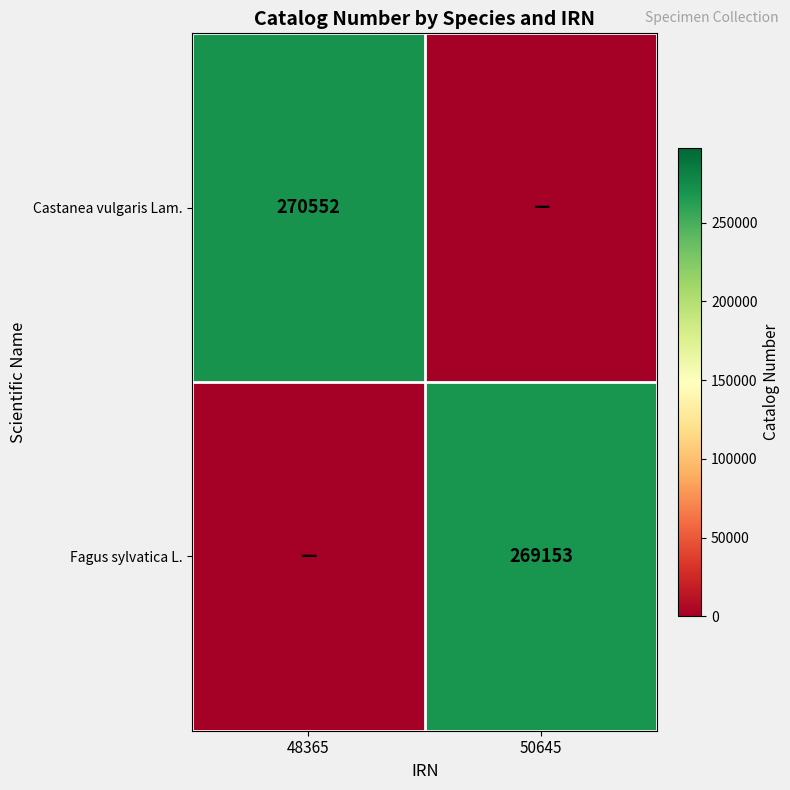

Between 48365 and 50645, which is larger?

48365